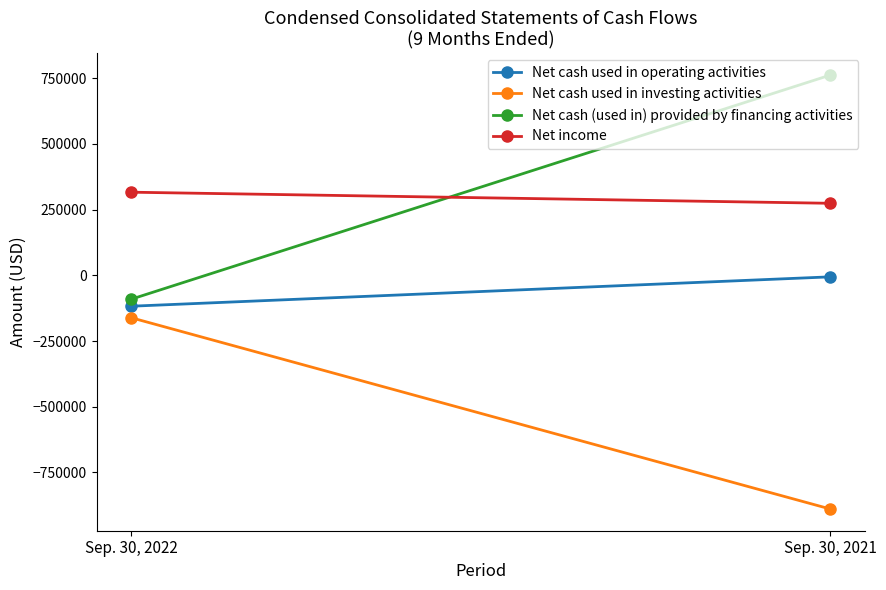

The Net cash used in operating activities series shows -24658 at Sep. 30, 2022. True or false?

False